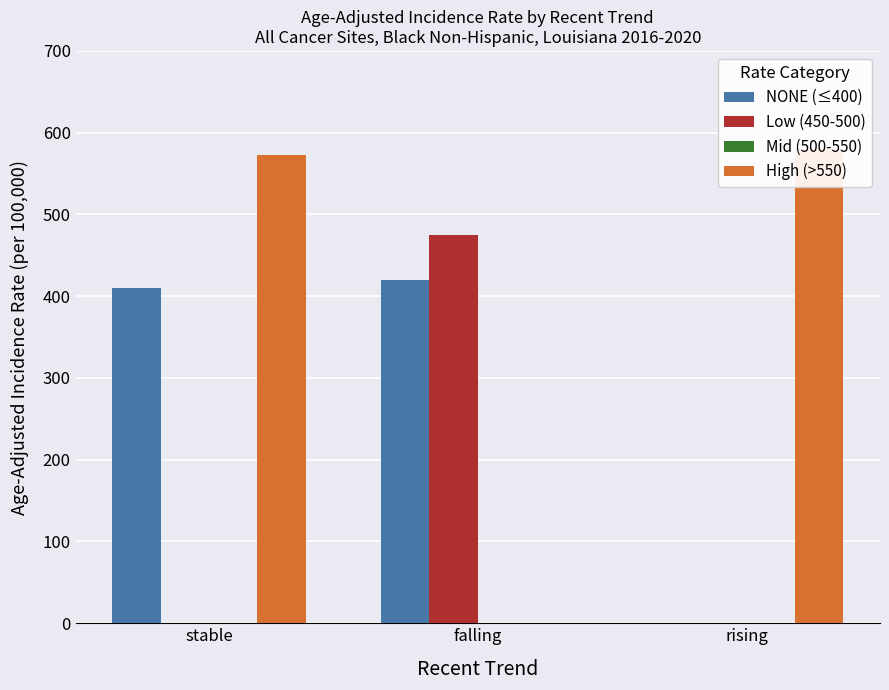

Does the chart contain stacked bars?

No